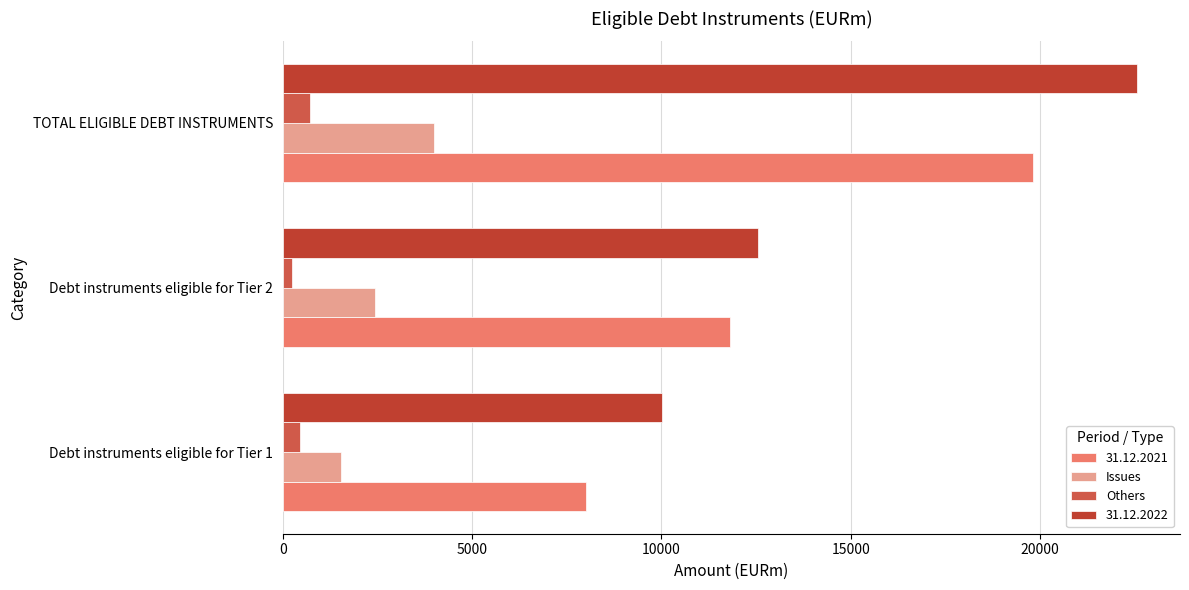

What is the greatest value displayed?

22566